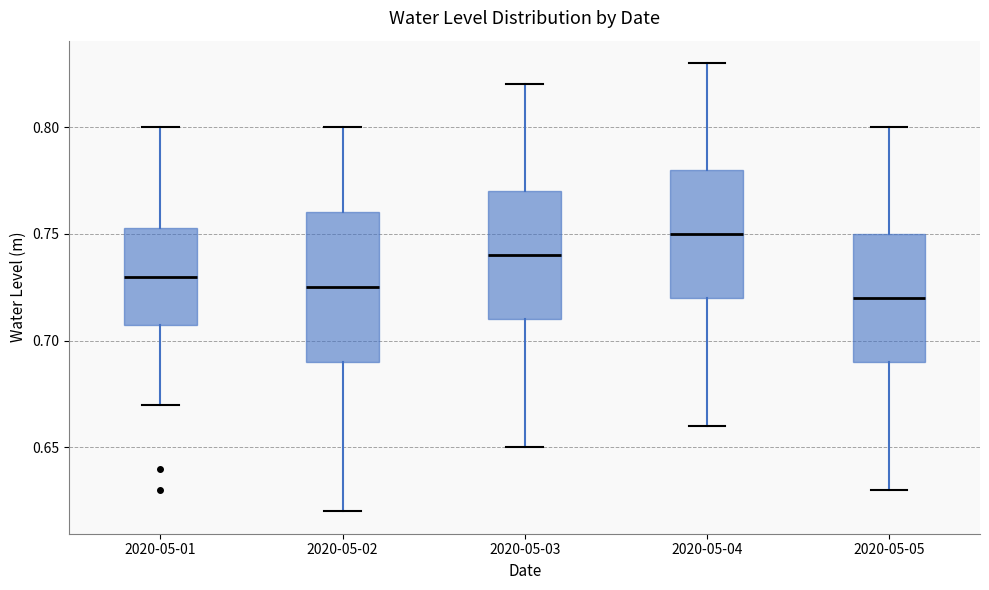

Reading left to right, transcribe this box plot: for each box, give where its median line is, the range the box spans, and where its two whiskers end, as read against the y-axis. The values are not printed on the chart, so give them approximately, as read against the axis.

2020-05-01: median 0.730, box 0.710 to 0.755, whiskers 0.670 to 0.800
2020-05-02: median 0.725, box 0.690 to 0.760, whiskers 0.620 to 0.800
2020-05-03: median 0.740, box 0.710 to 0.770, whiskers 0.650 to 0.820
2020-05-04: median 0.750, box 0.720 to 0.780, whiskers 0.660 to 0.830
2020-05-05: median 0.720, box 0.690 to 0.750, whiskers 0.630 to 0.800